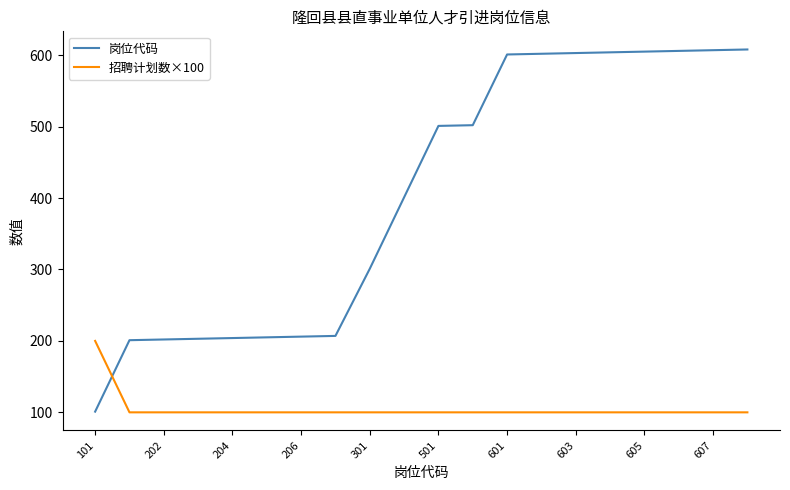

List the series in order of their overall mean, highest first.

岗位代码, 招聘计划数×100